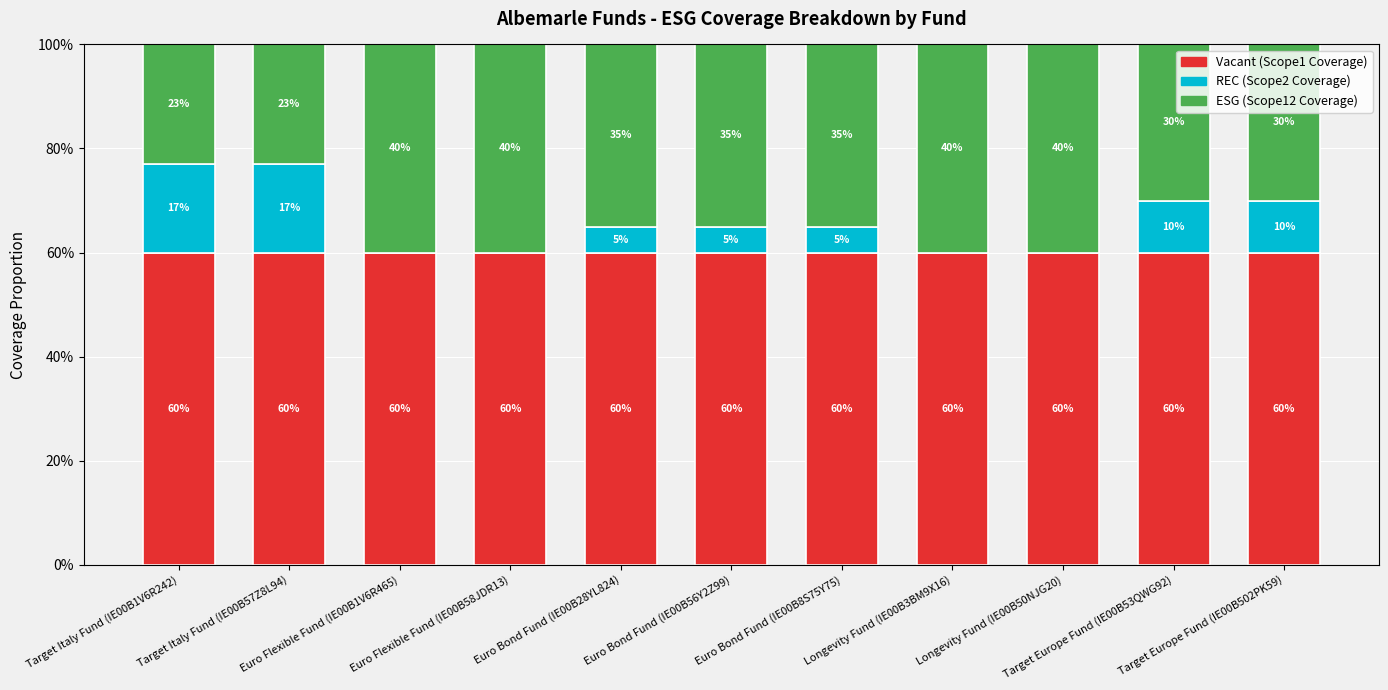

Which category has the highest value in the Vacant (Scope1 Coverage) series?

Target Italy Fund (IE00B1V6R242)